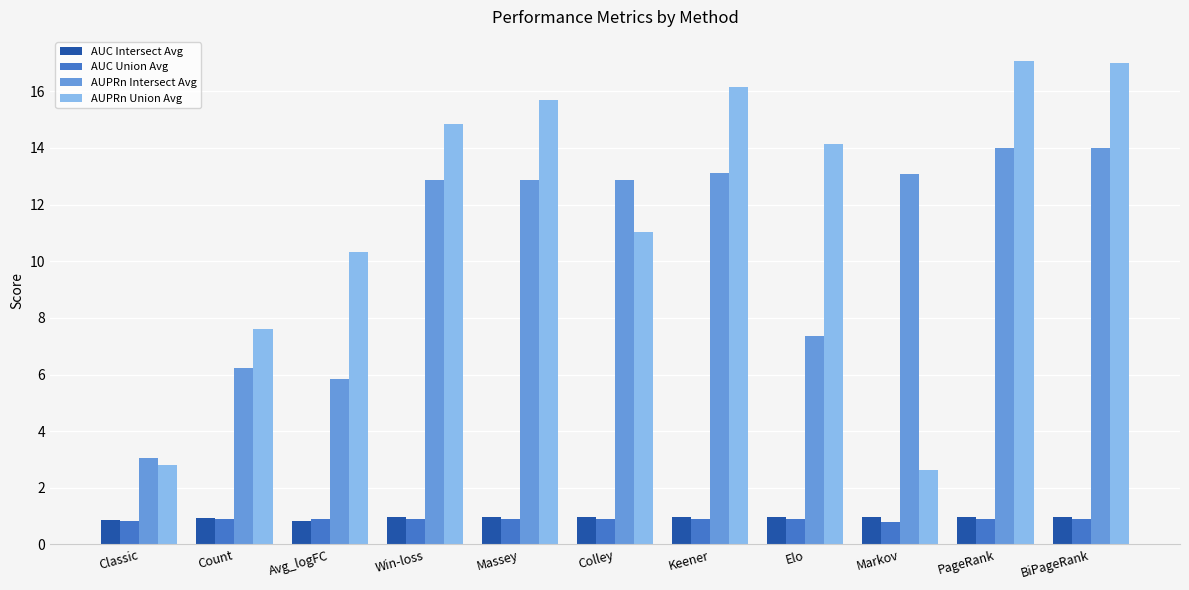

At how many categories does at least one series exceed 4?

10